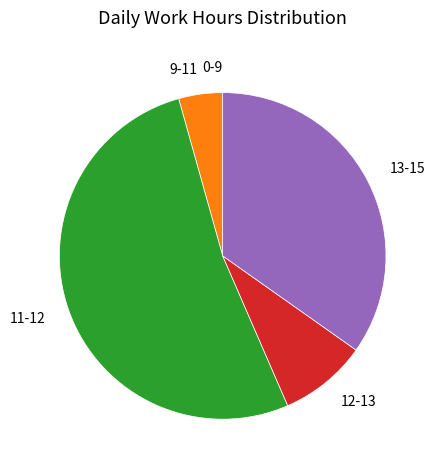

Is it true that 9-11 is 4% of the pie?

True